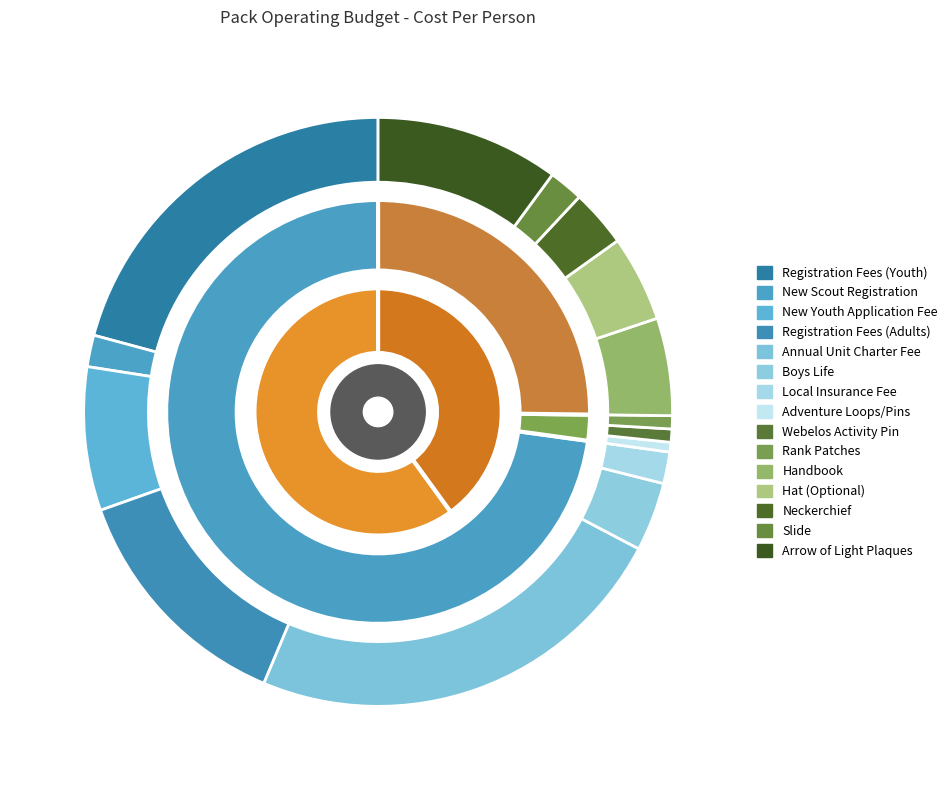

What is the largest slice in the pie chart?

Annual Unit Charter Fee